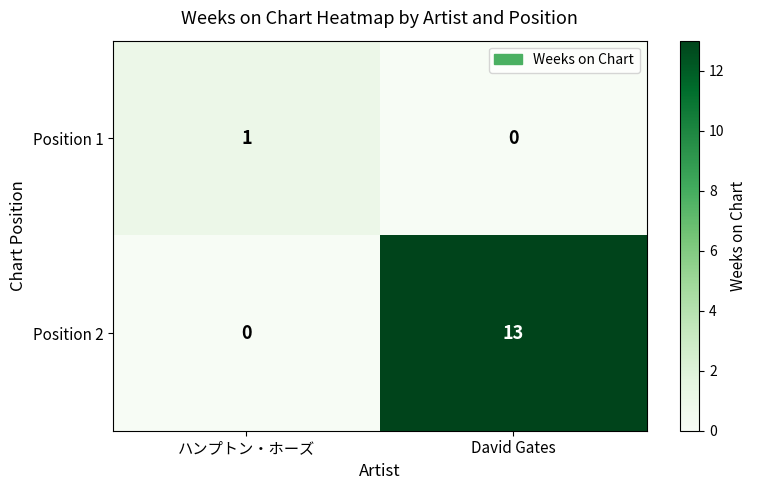

Reading left to right, list all the values displayed in this chart.

Position 1: ハンプトン・ホーズ=1	David Gates=0
Position 2: ハンプトン・ホーズ=0	David Gates=13